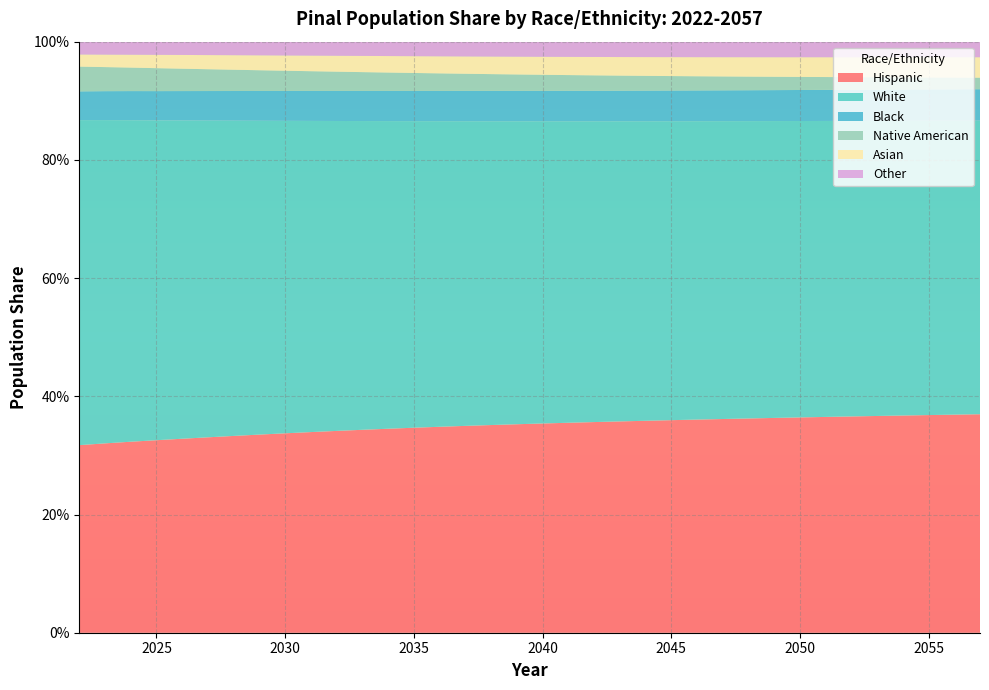

Reading right to left, transcribe all the data shown in this chart.

Hispanic: 0.4	0.4	0.4	0.4	0.4	0.4	0.4	0.4	0.4	0.4	0.4	0.4	0.4	0.4	0.4	0.4	0.4	0.4	0.4	0.4	0.3	0.3	0.3	0.3	0.3	0.3	0.3	0.3	0.3	0.3	0.3	0.3	0.3	0.3	0.3	0.3
White: 0.5	0.5	0.5	0.5	0.5	0.5	0.5	0.5	0.5	0.5	0.5	0.5	0.5	0.5	0.5	0.5	0.5	0.5	0.5	0.5	0.5	0.5	0.5	0.5	0.5	0.5	0.5	0.5	0.5	0.5	0.5	0.5	0.5	0.5	0.5	0.5
Black: 0.1	0.1	0.1	0.1	0.1	0.1	0.1	0.1	0.1	0.1	0.1	0.1	0.1	0.1	0.1	0.1	0.1	0.1	0.1	0.1	0.1	0.1	0.1	0.1	0.1	0.1	0.1	0.1	0.1	0.1	0.1	0.0	0.0	0.0	0.0	0.0
Native American: 0.0	0.0	0.0	0.0	0.0	0.0	0.0	0.0	0.0	0.0	0.0	0.0	0.0	0.0	0.0	0.0	0.0	0.0	0.0	0.0	0.0	0.0	0.0	0.0	0.0	0.0	0.0	0.0	0.0	0.0	0.0	0.0	0.0	0.0	0.0	0.0
Asian: 0.0	0.0	0.0	0.0	0.0	0.0	0.0	0.0	0.0	0.0	0.0	0.0	0.0	0.0	0.0	0.0	0.0	0.0	0.0	0.0	0.0	0.0	0.0	0.0	0.0	0.0	0.0	0.0	0.0	0.0	0.0	0.0	0.0	0.0	0.0	0.0
Other: 0.0	0.0	0.0	0.0	0.0	0.0	0.0	0.0	0.0	0.0	0.0	0.0	0.0	0.0	0.0	0.0	0.0	0.0	0.0	0.0	0.0	0.0	0.0	0.0	0.0	0.0	0.0	0.0	0.0	0.0	0.0	0.0	0.0	0.0	0.0	0.0